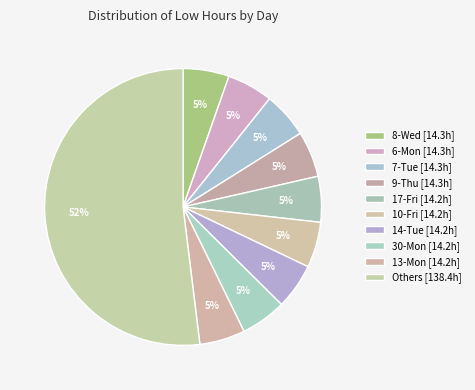

How many segments does this pie chart have?

10